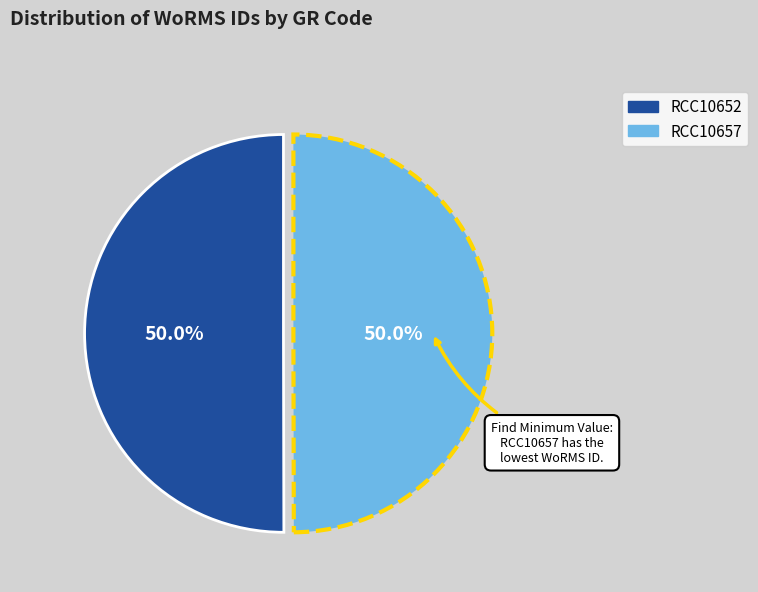

Combined, what portion of the pie is RCC10652 and RCC10657?

100.0%